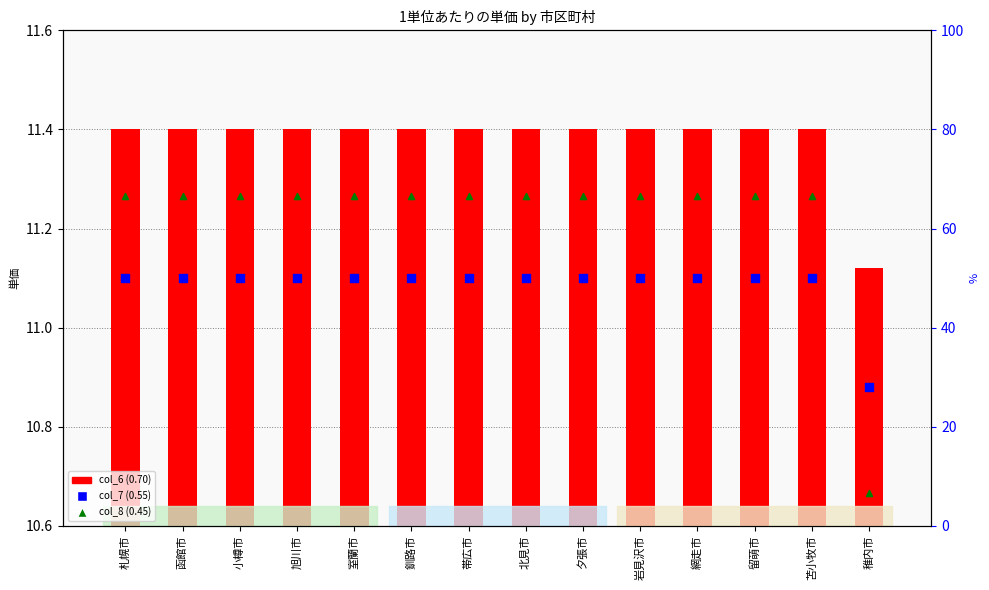

At how many categories does at least one series exceed 30?

13